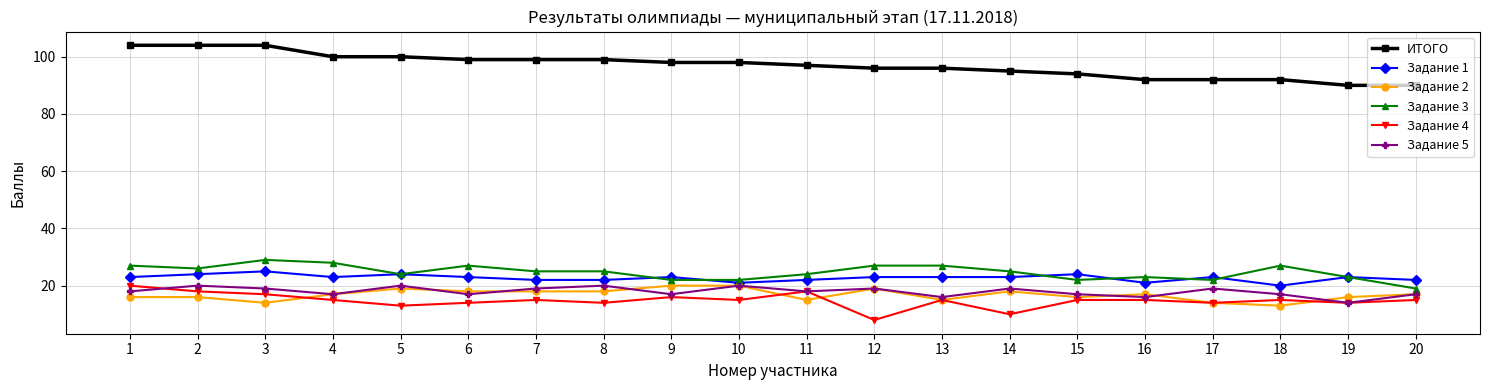

True or false: Задание 2 and Задание 3 intersect in this chart.

False